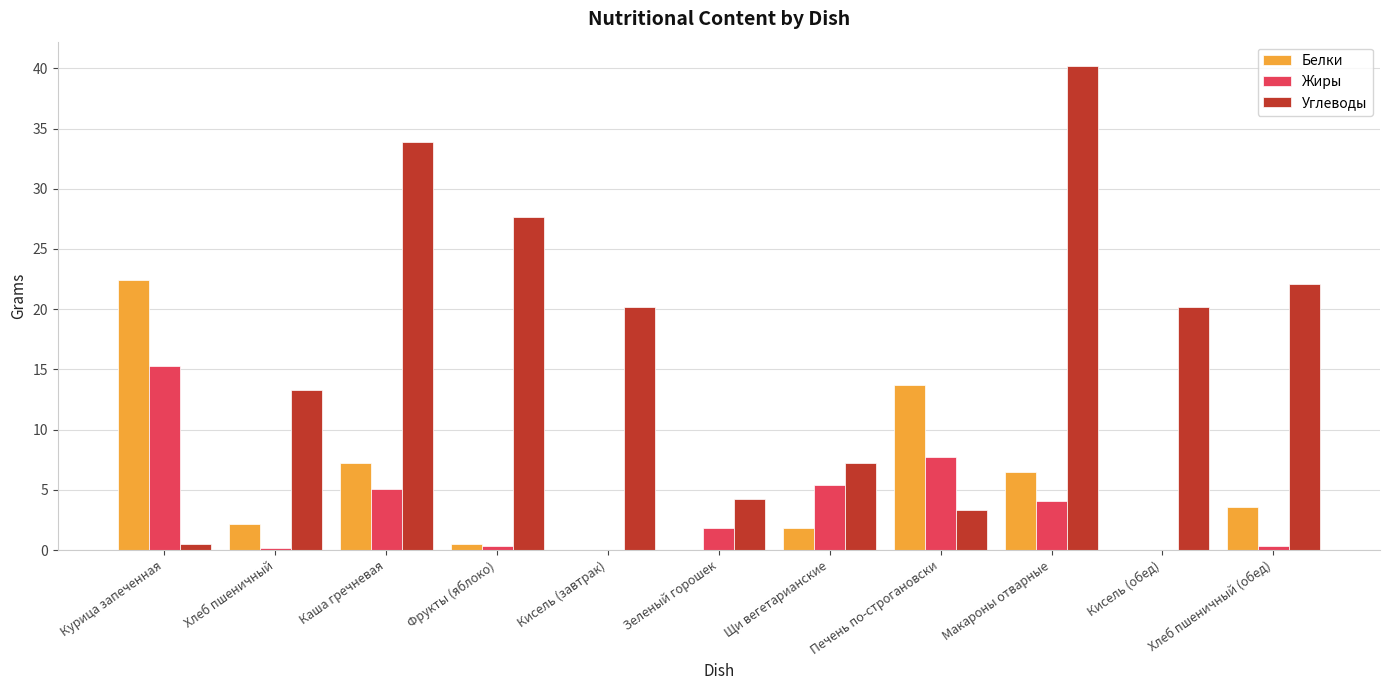

Which series changed the most between Хлеб пшеничный and Кисель (обед)?

Углеводы